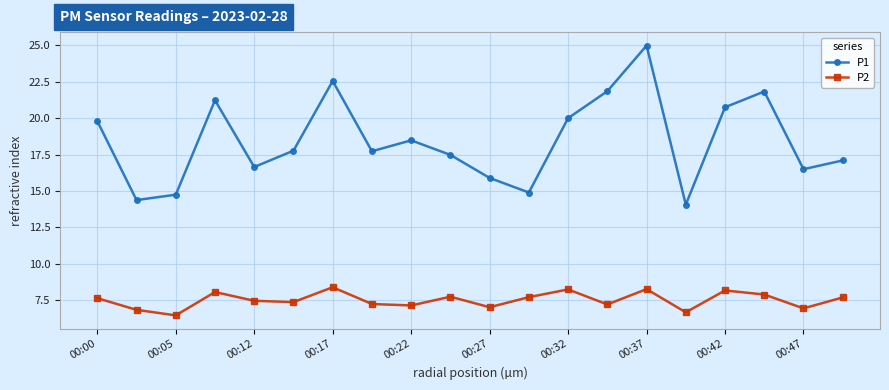

What is the maximum value shown in the chart?

25.0